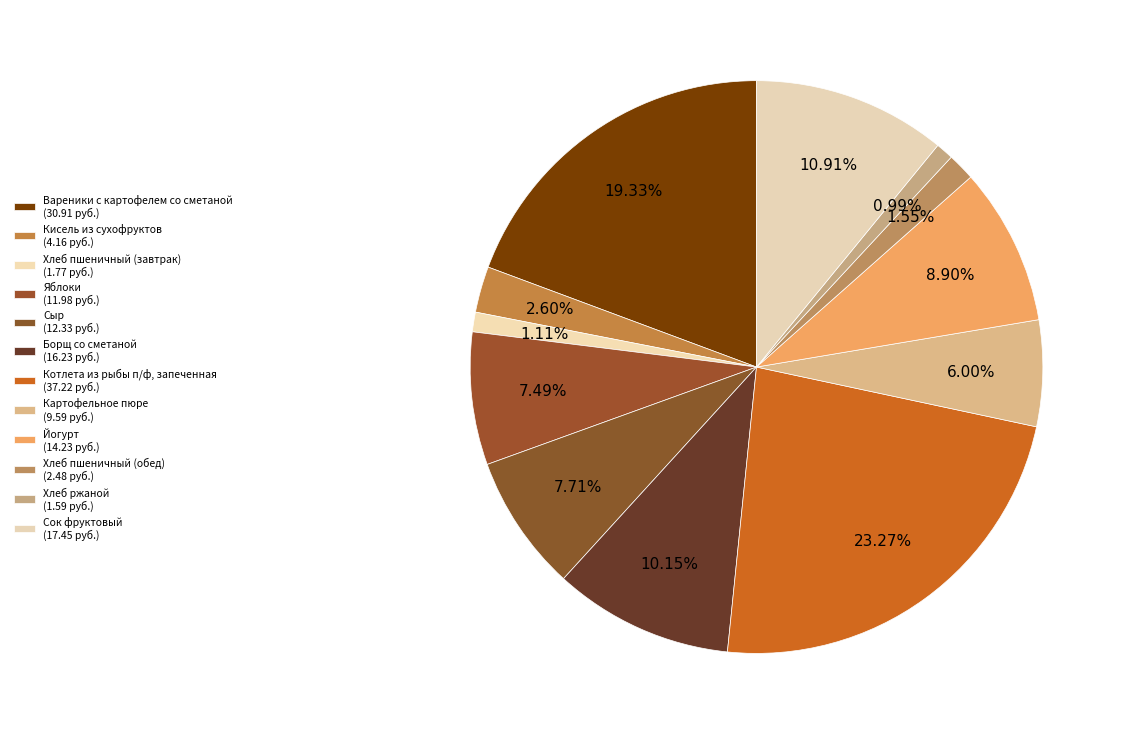

Count the number of slices in the pie.

12